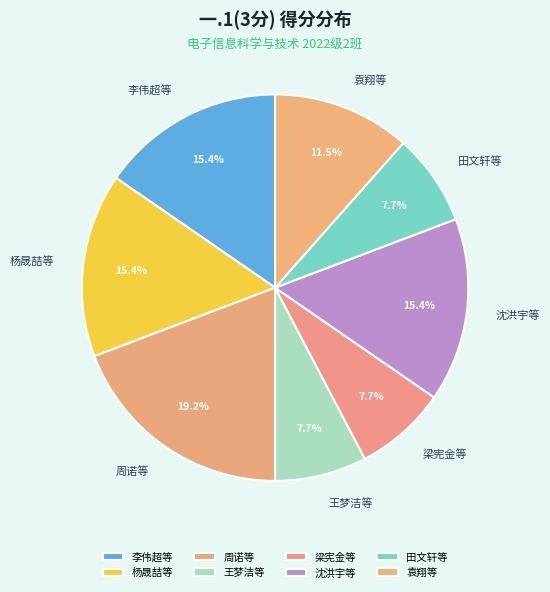

What is the largest slice in the pie chart?

周诺等